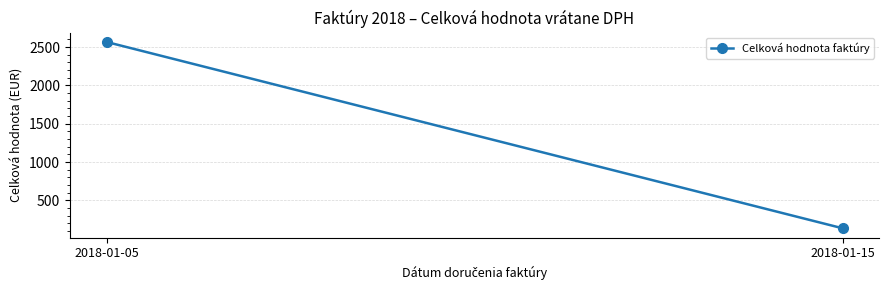

Reading left to right, transcribe all the data shown in this chart.

2567.2	136.7